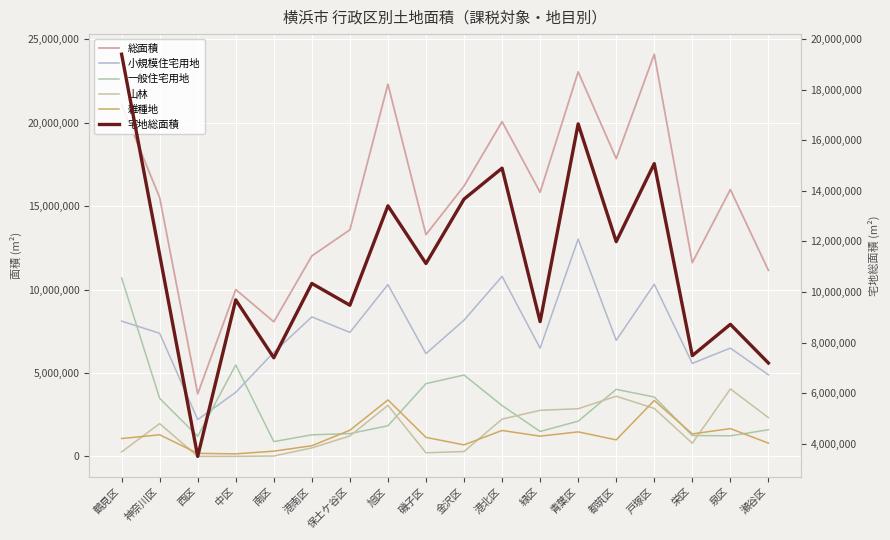

What is the approximate value of 山林 at 保土ケ谷区?

1225506